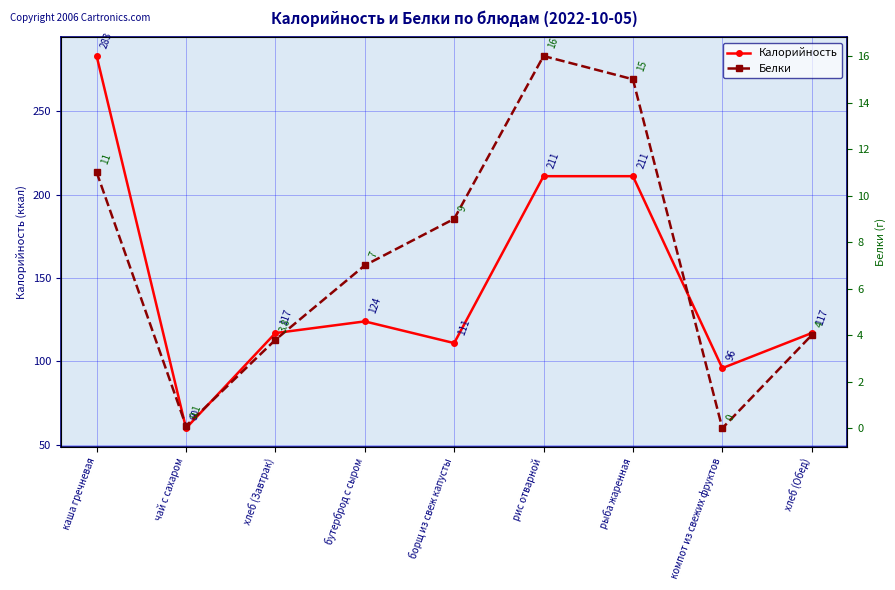

Does the chart display data point markers on the line(s)?

Yes